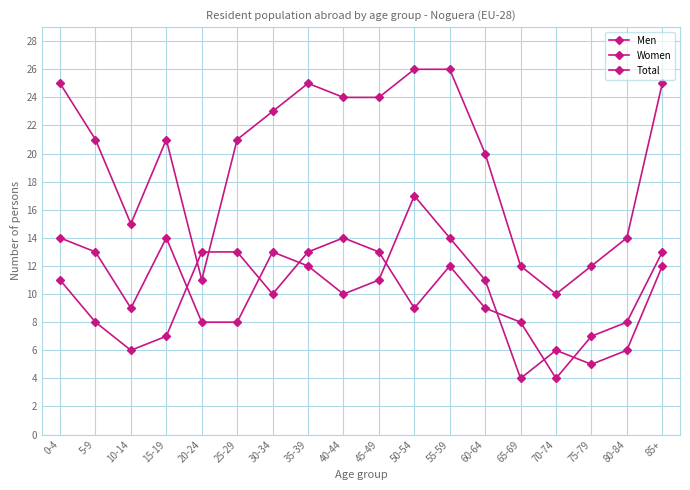

Which series changed the most between 5-9 and 80-84?

Men